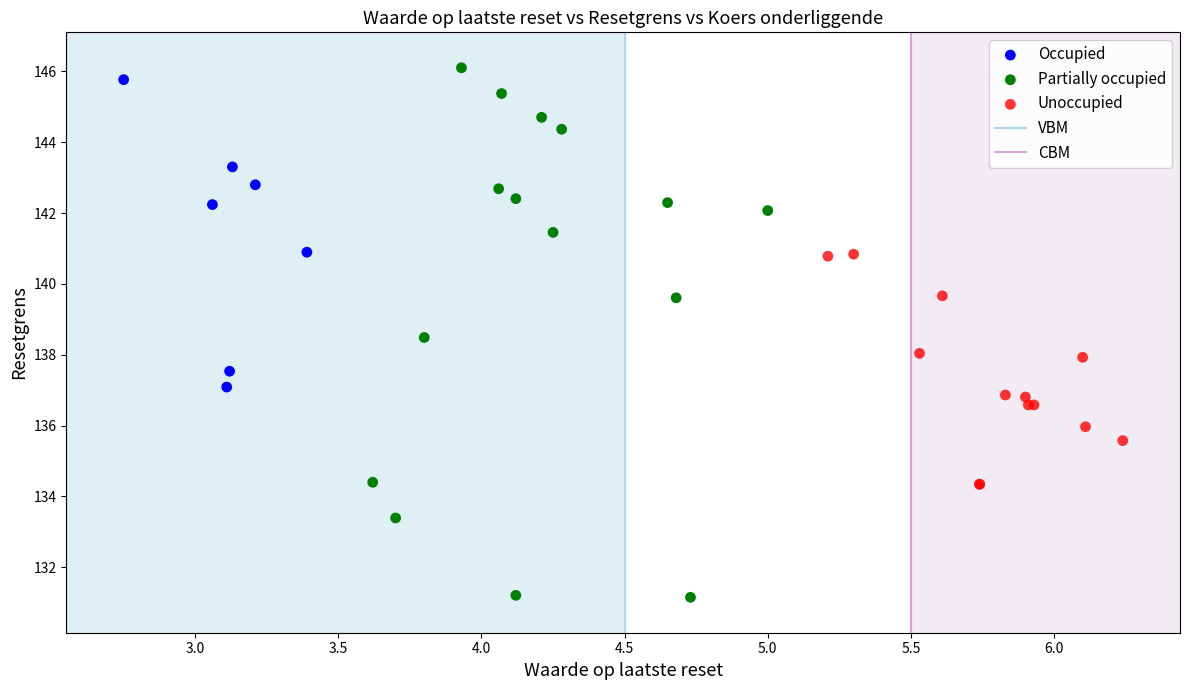

Which series has the widest spread of Y values?

Partially occupied